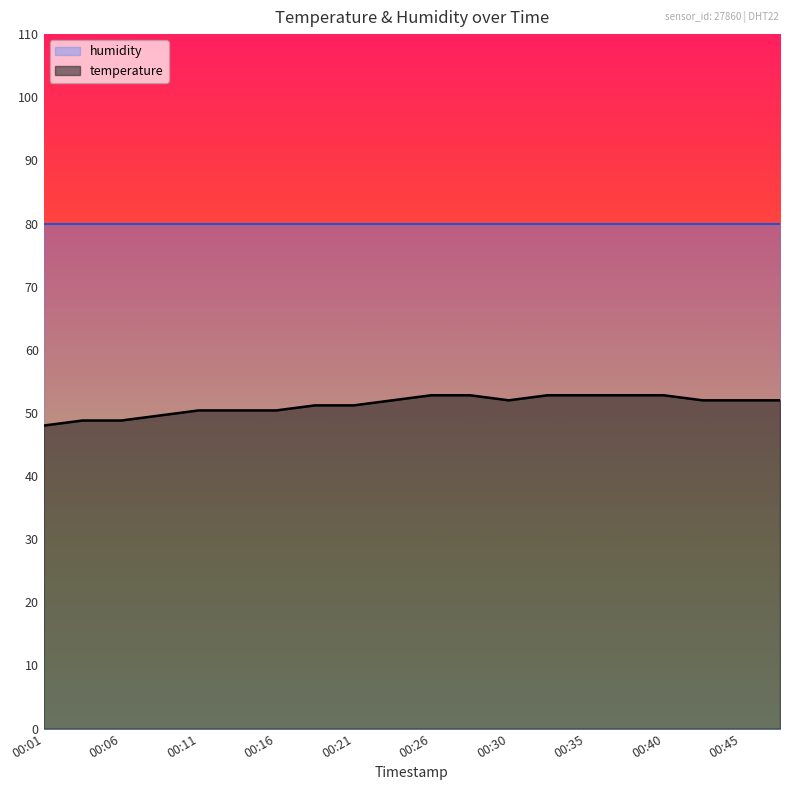

List the labels in order of value, smallest first.

00:01, 00:03, 00:06, 00:08, 00:11, 00:13, 00:16, 00:18, 00:21, 00:23, 00:30, 00:43, 00:45, 00:48, 00:26, 00:28, 00:33, 00:35, 00:38, 00:40